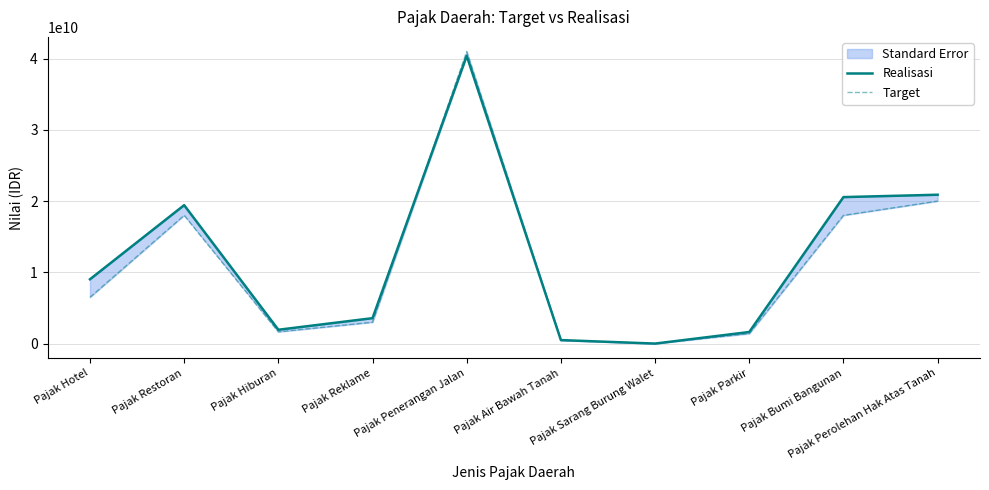

What is the value of the Target point at the 9th from the left?

18000000000